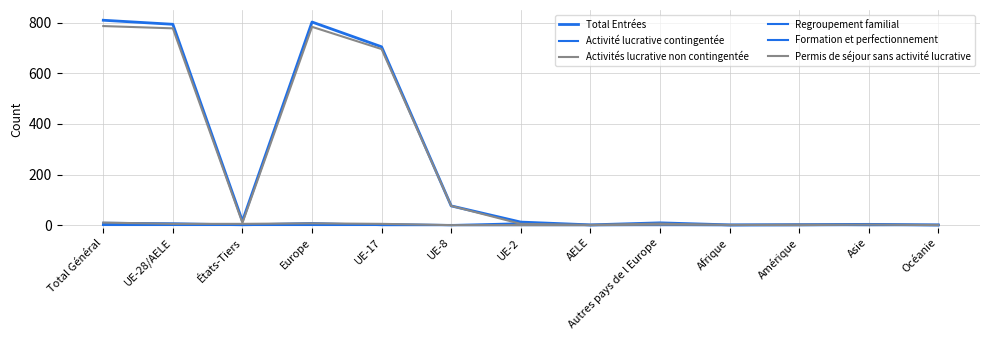

How many lines are shown in the chart?

6